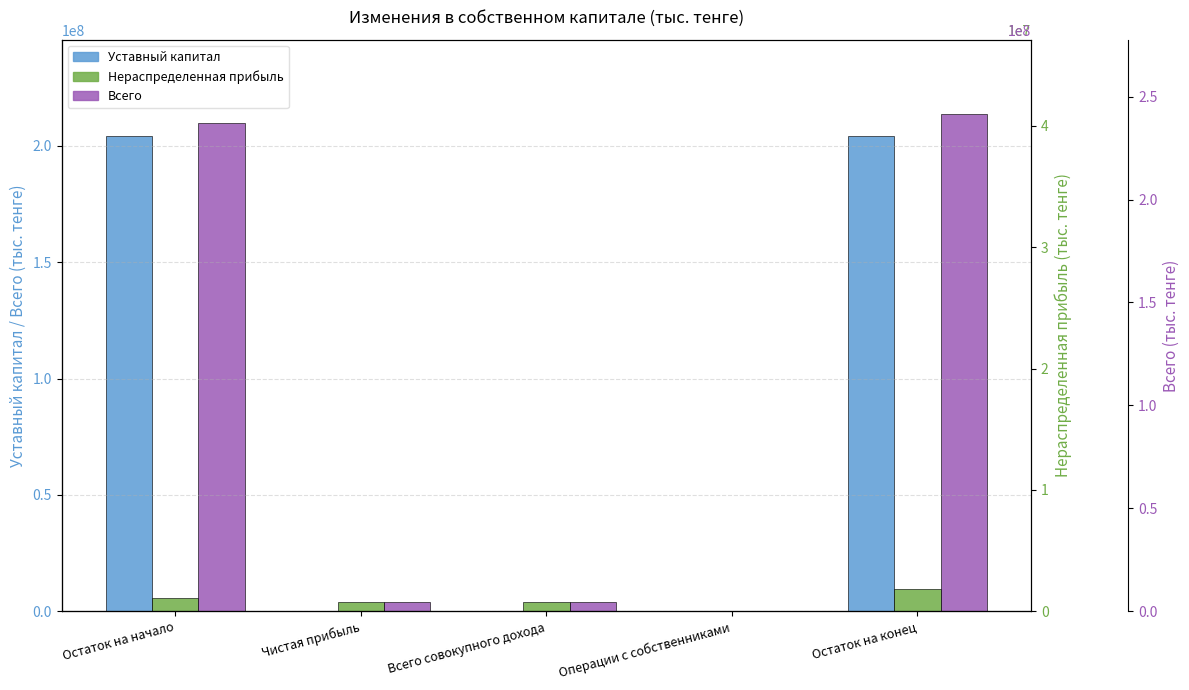

True or false: Всего has a value of 1531796 at Чистая прибыль.

False